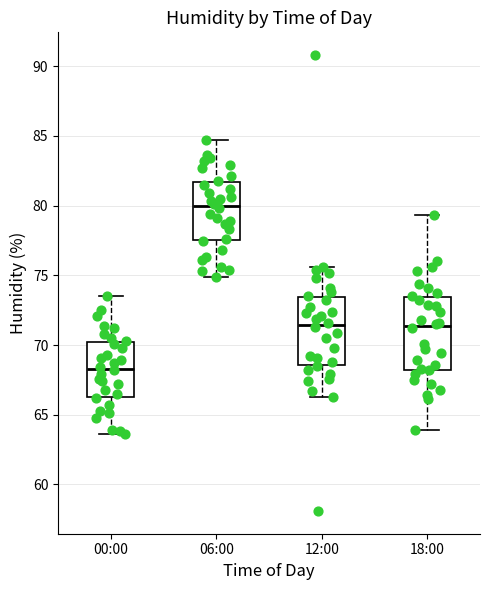

Which box has the lowest median line?

00:00